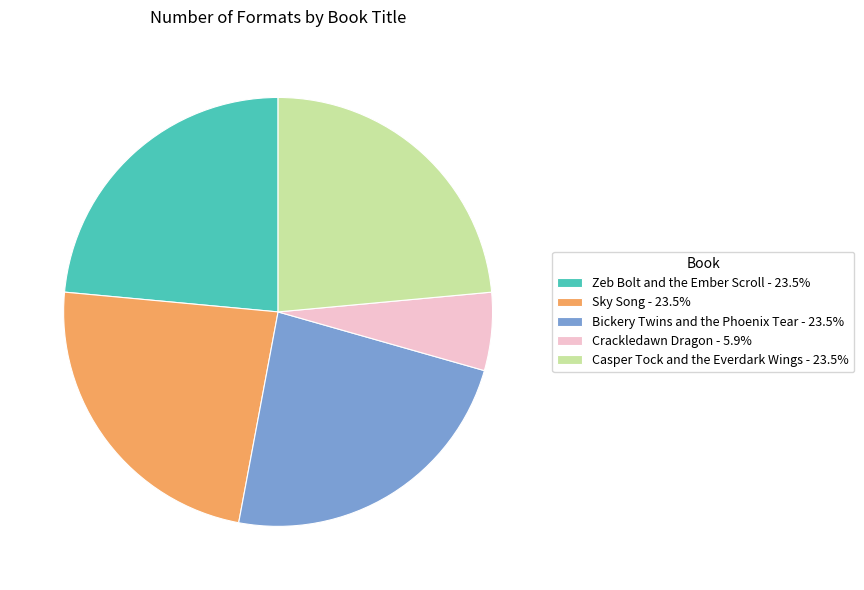

Is there any slice that represents more than half of the pie?

No